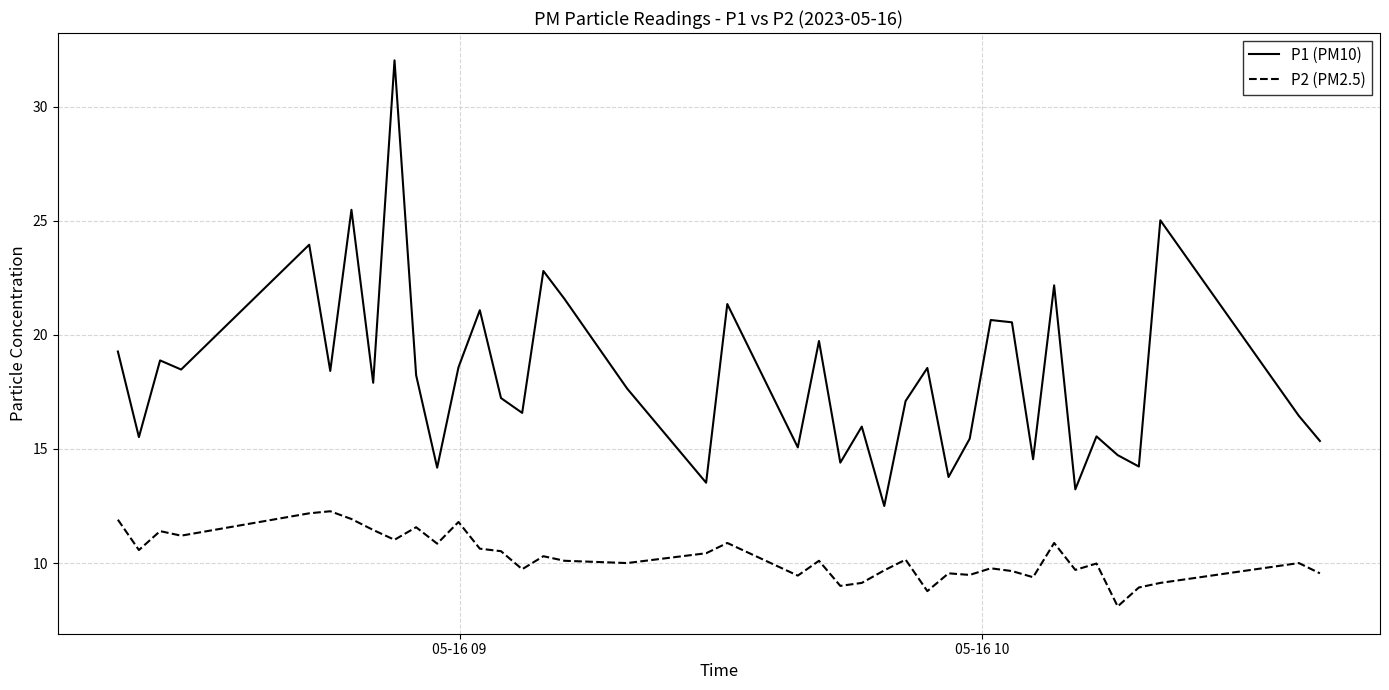

Count the number of categories in the chart.

40